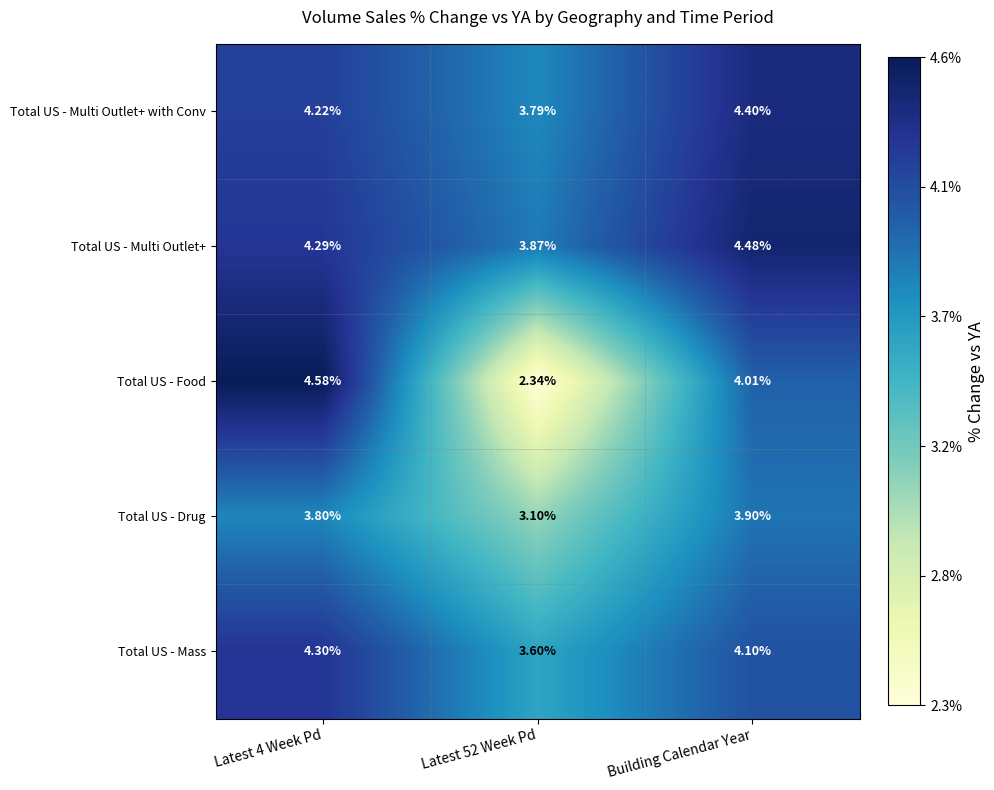

Rank the series at Latest 4 Week Pd from highest to lowest value.

Total US - Food, Total US - Mass, Total US - Multi Outlet+, Total US - Multi Outlet+ with Conv, Total US - Drug